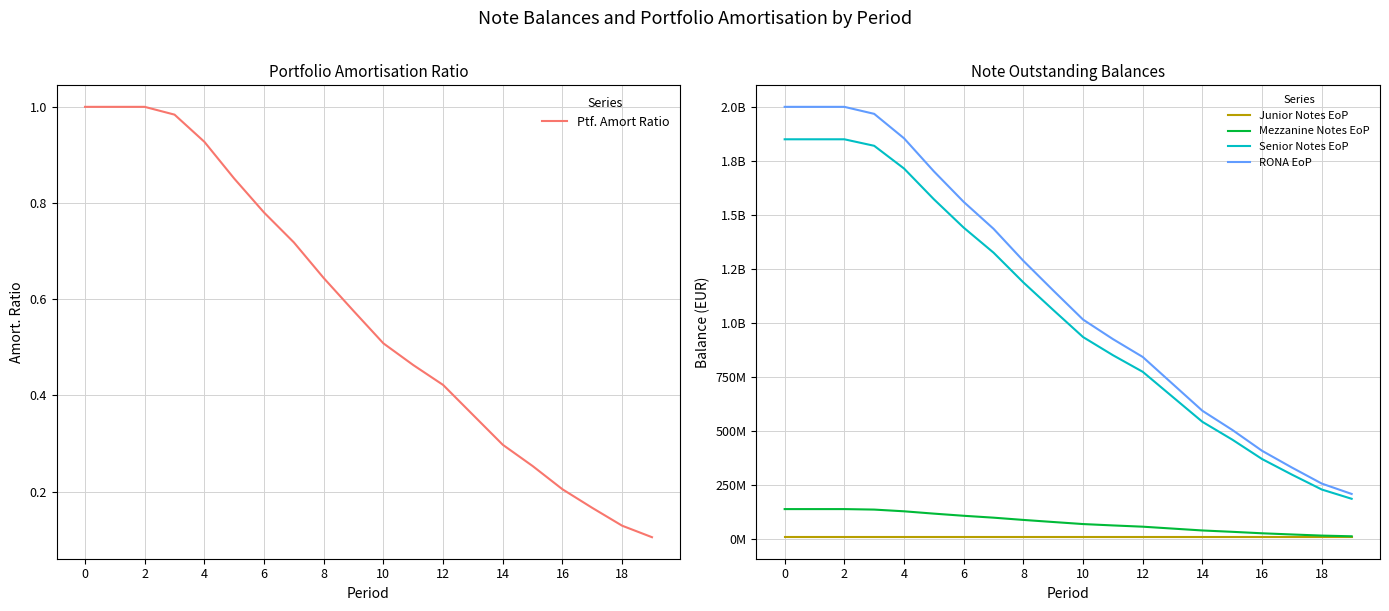

Is the value of Junior Notes EoP at 0 greater than the value of Ptf. Amort Ratio at 13?

Yes